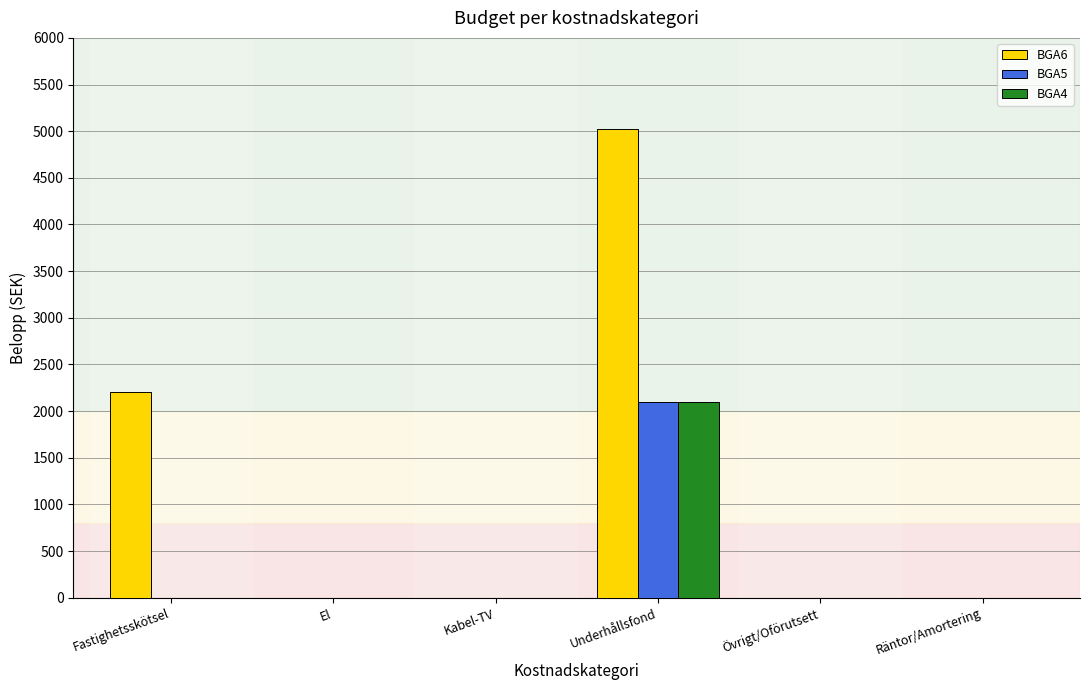

Count the BGA6 values in the range 0 to 2207.

5